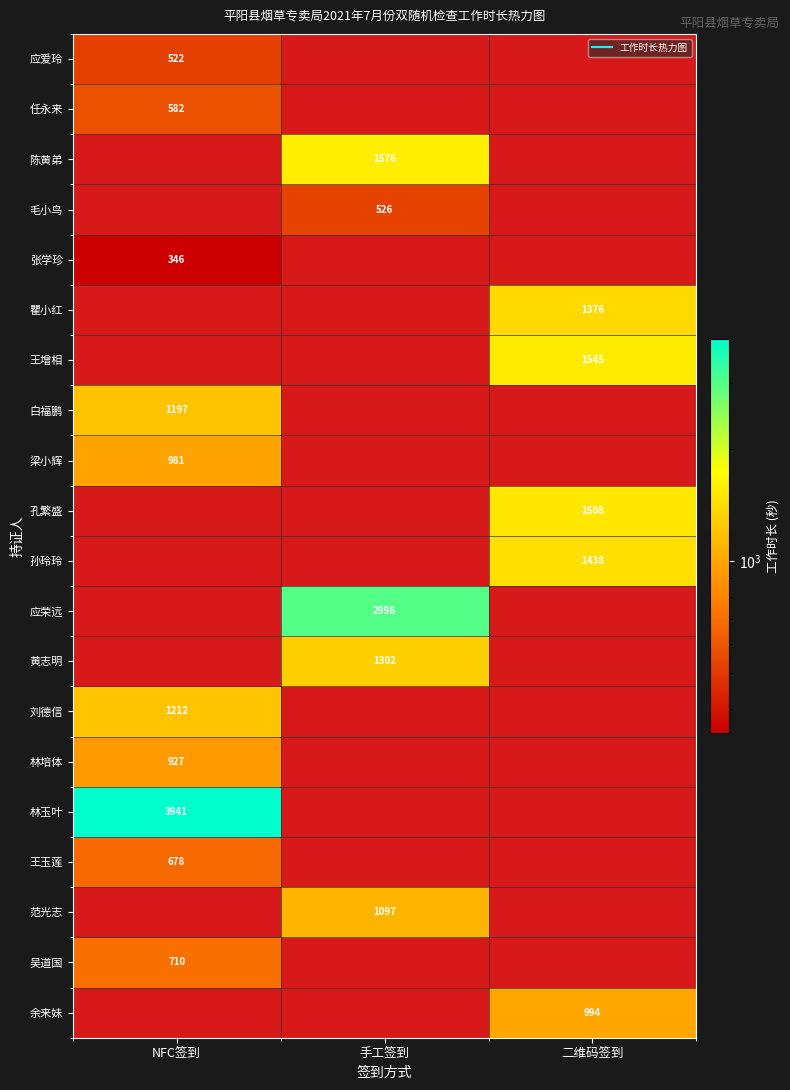

How many positive values does the 黄志明 series have?

1